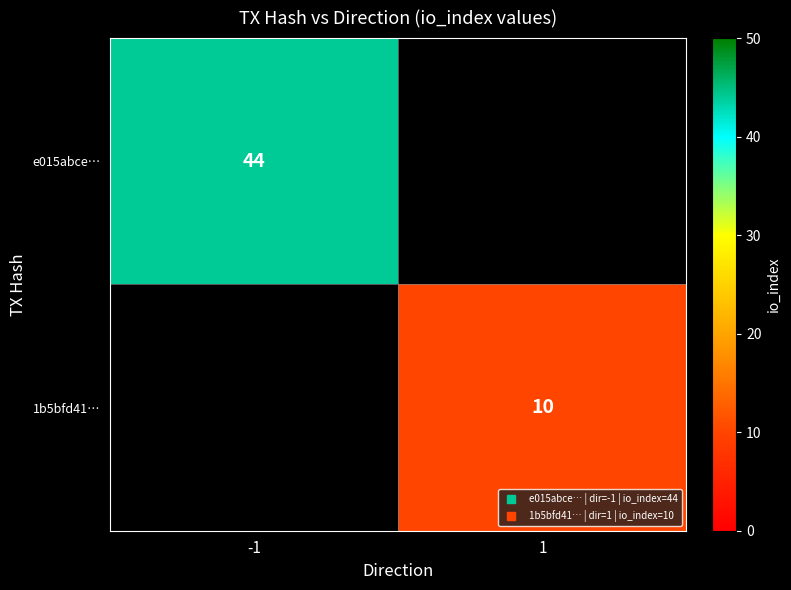

Which series has the largest range (max minus min)?

e015abce…